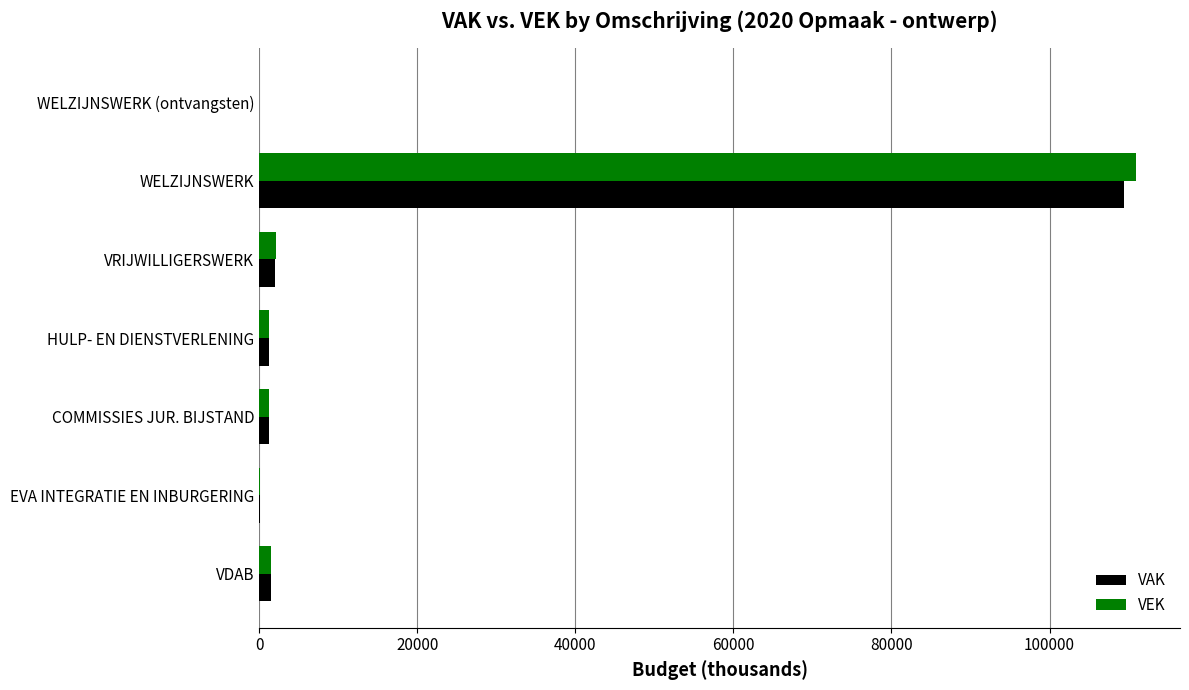

What are all the series names shown in the legend?

VAK, VEK